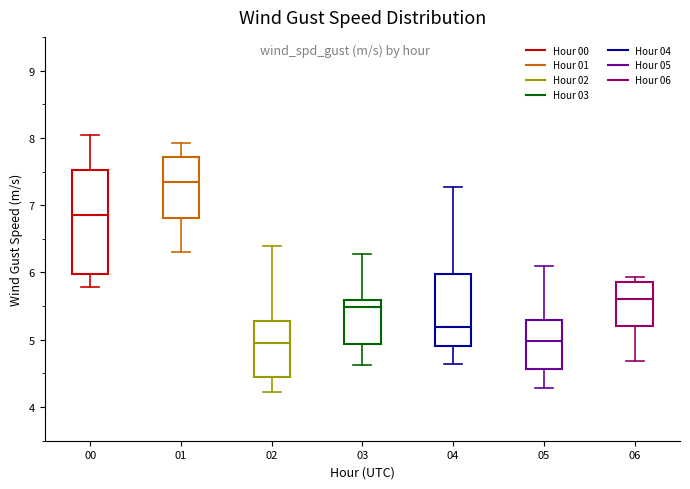

Where is the lower edge of the box at x = 04 on the y-axis? The values are not printed on the chart, so give them approximately, as read against the axis.

4.9